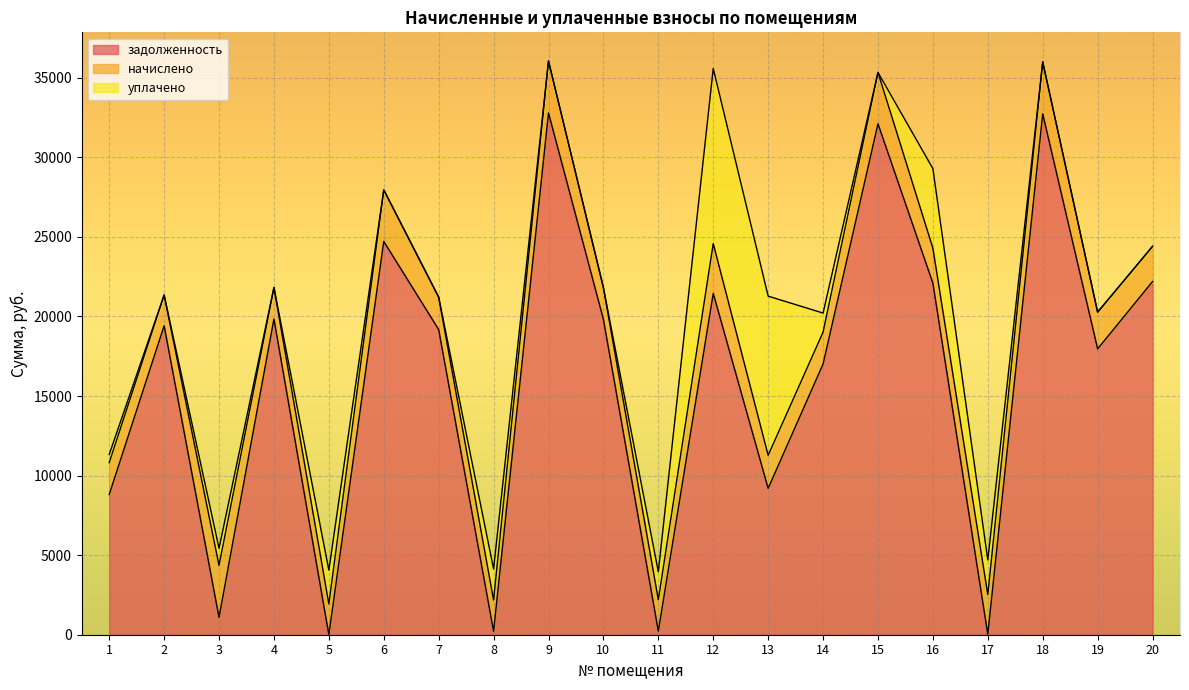

How many values in уплачено are above zero?

10